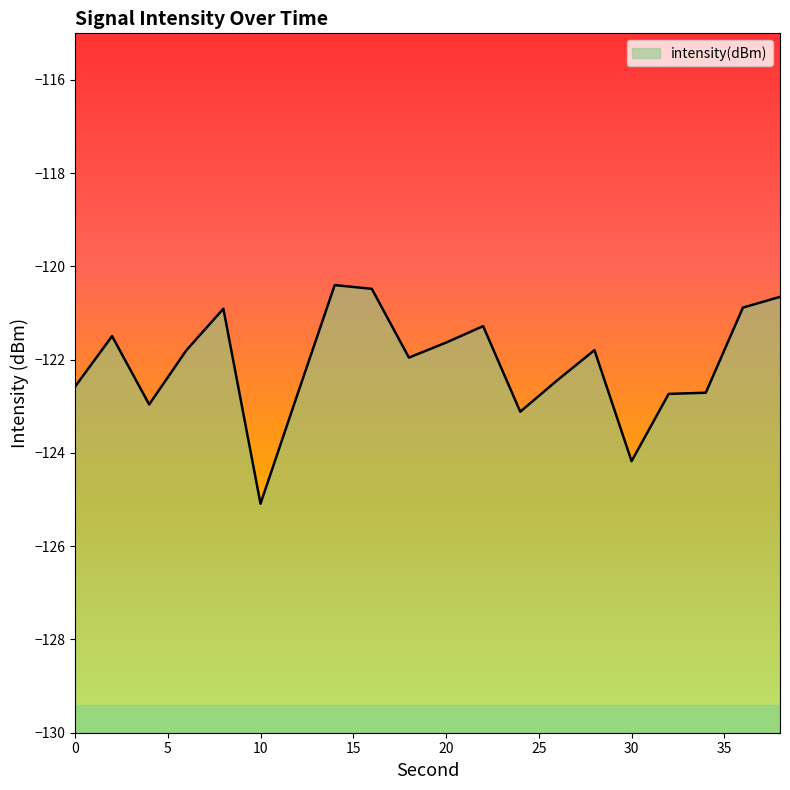

What is the sum of the values at 10 and 16?

-245.6